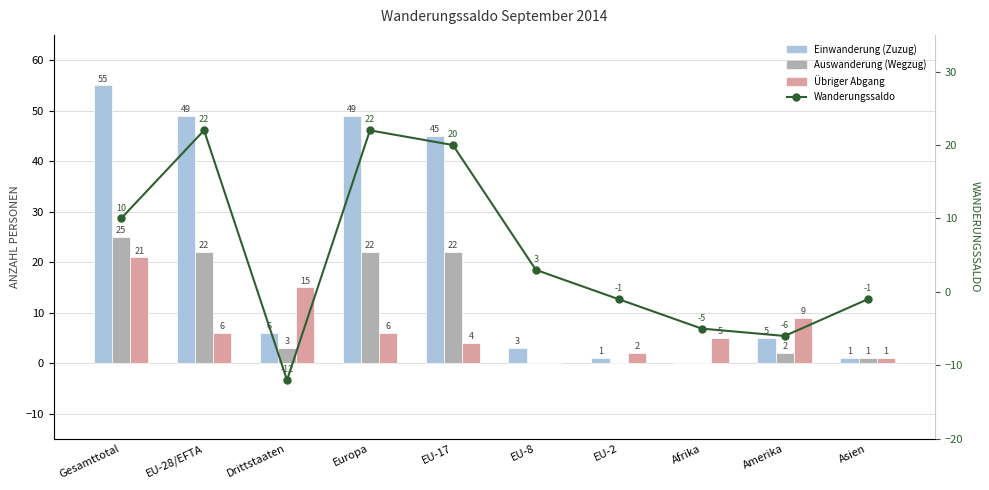

How many groups of bars are there?

10